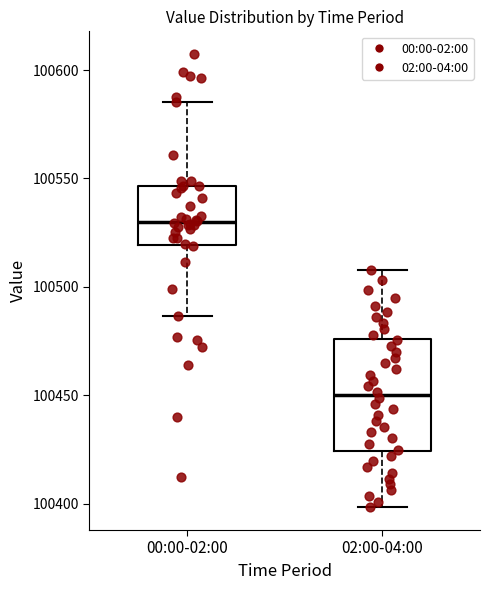

Where is the upper edge of the box for 02:00-04:00 on the y-axis? The values are not printed on the chart, so give them approximately, as read against the axis.

100475